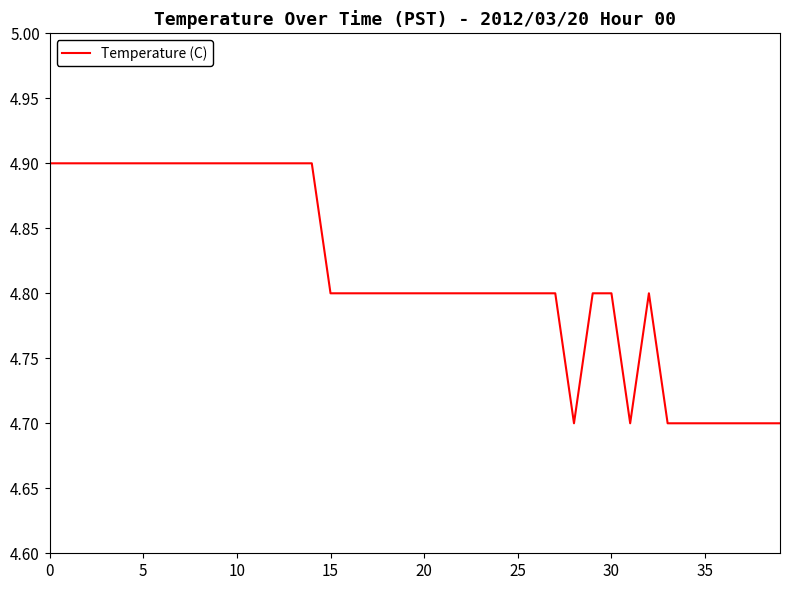

What is the greatest value displayed?

4.9